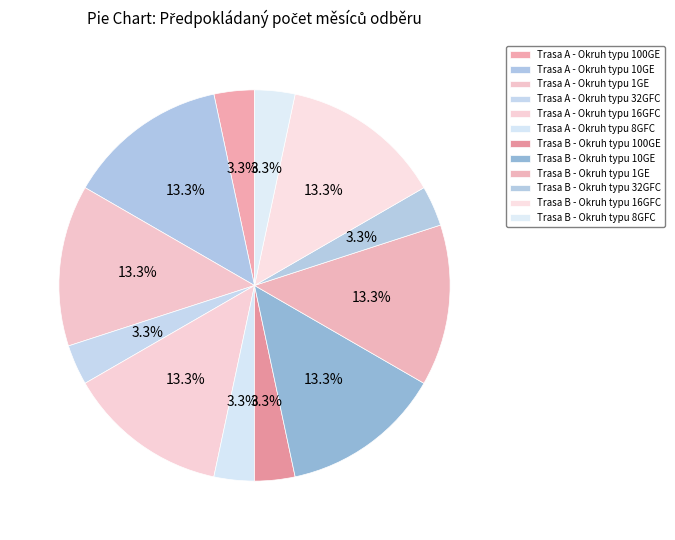

Does any single category account for the majority?

No